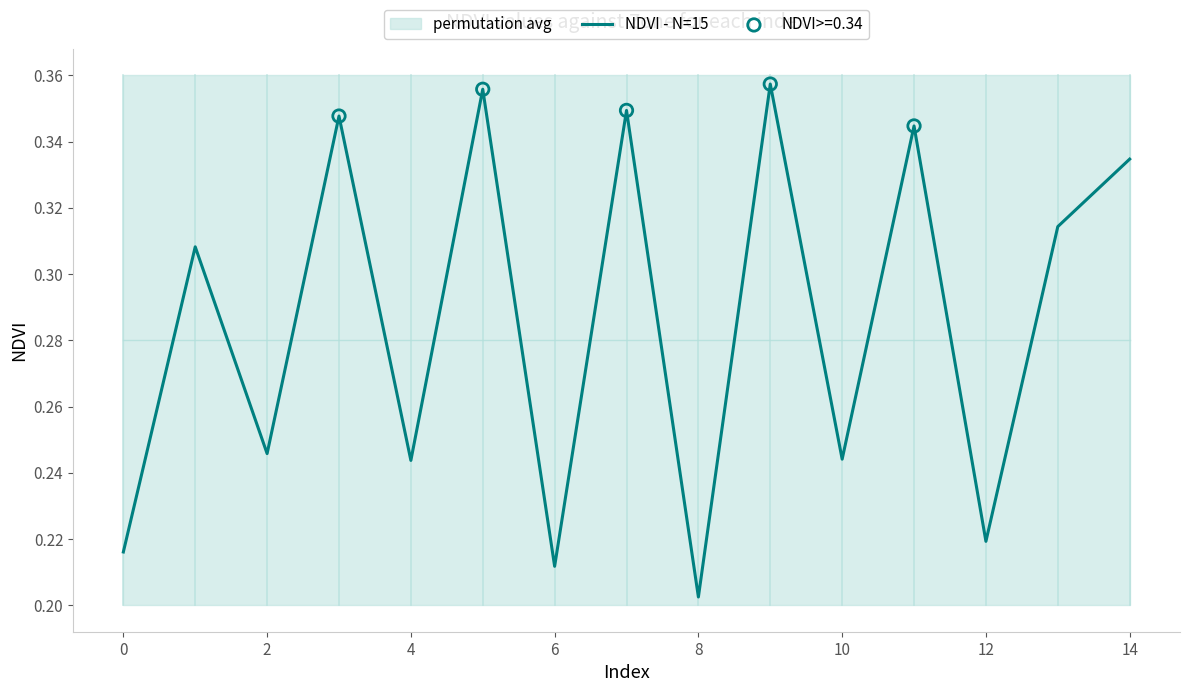

At which label does NDVI - N=15 reach its minimum?

8